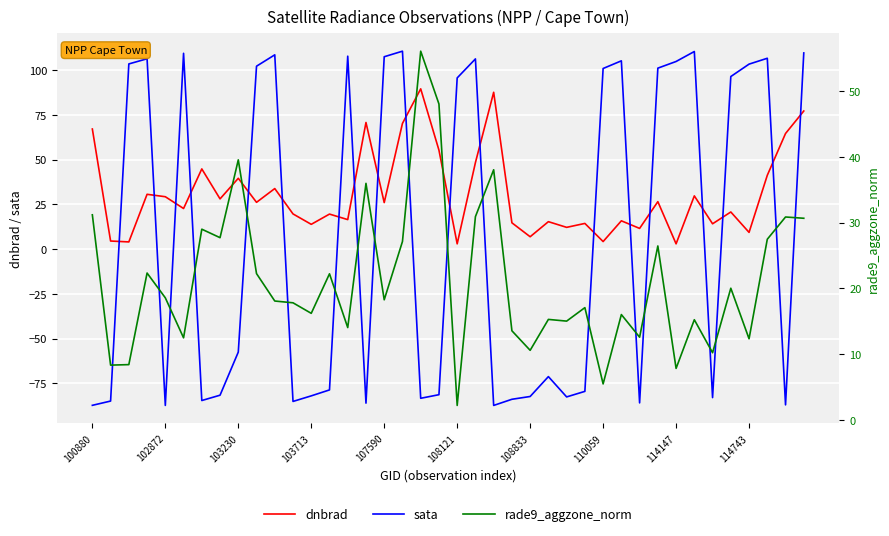

Reading right to left, extract all data points from this chart.

dnbrad: 77.1	64.5	41.2	9.3	20.7	14.1	29.7	2.9	26.5	11.5	15.8	4.2	14.3	12.1	15.3	6.9	14.6	87.6	48.3	2.9	55.3	89.5	70.2	25.9	70.7	16.4	19.5	13.8	19.6	33.8	26.1	39.5	28.0	44.8	22.6	29.2	30.6	4.0	4.5	67.1
sata: 109.6	-87.1	106.6	103.3	96.4	-83.0	110.3	104.8	101.1	-86.0	105.1	100.9	-79.5	-82.6	-71.3	-82.4	-83.9	-87.4	106.2	95.6	-81.4	-83.4	110.5	107.4	-86.1	107.7	-78.7	-82.0	-85.1	108.5	102.1	-57.6	-81.7	-84.6	109.3	-87.4	106.3	103.4	-84.9	-87.3
rade9_aggzone_norm: 30.6	30.8	27.5	12.3	20.0	10.2	15.2	7.8	26.4	12.6	16.0	5.5	17.1	15.0	15.3	10.6	13.6	38.0	30.9	2.2	48.0	56.0	27.1	18.3	35.9	14.0	22.2	16.2	17.8	18.1	22.2	39.5	27.7	29.0	12.5	18.6	22.3	8.4	8.3	31.2